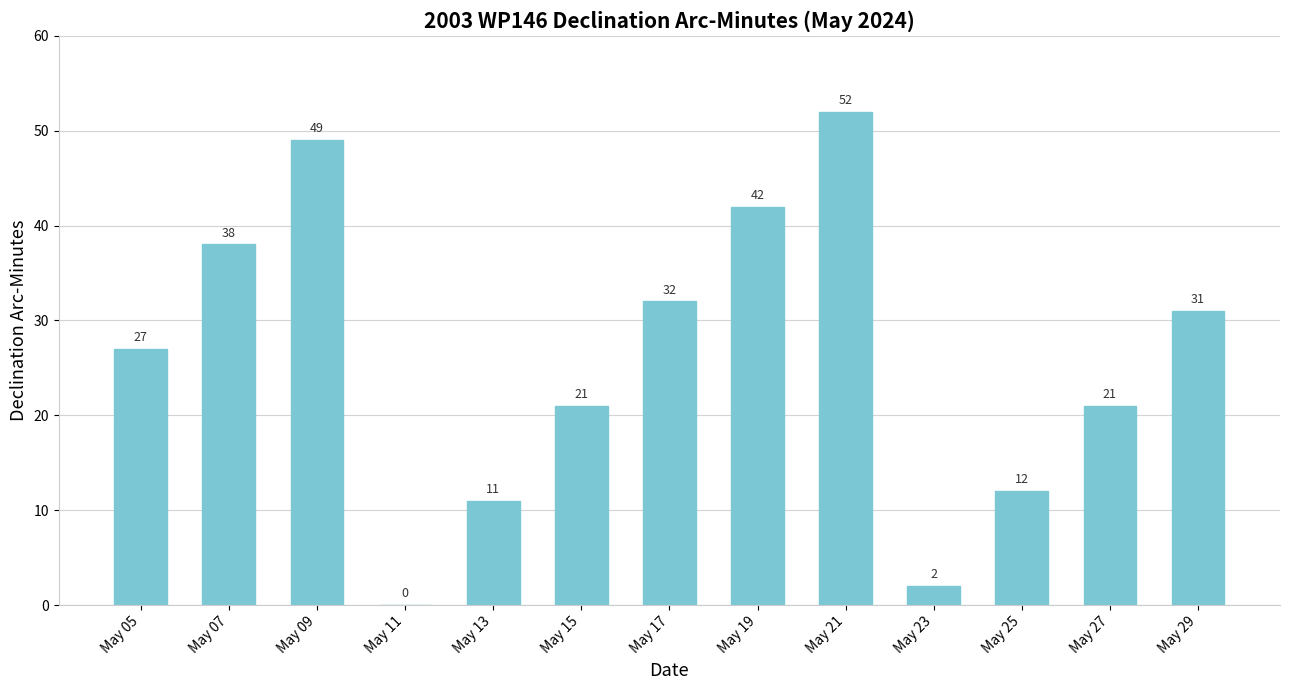

How many values are above zero?

12